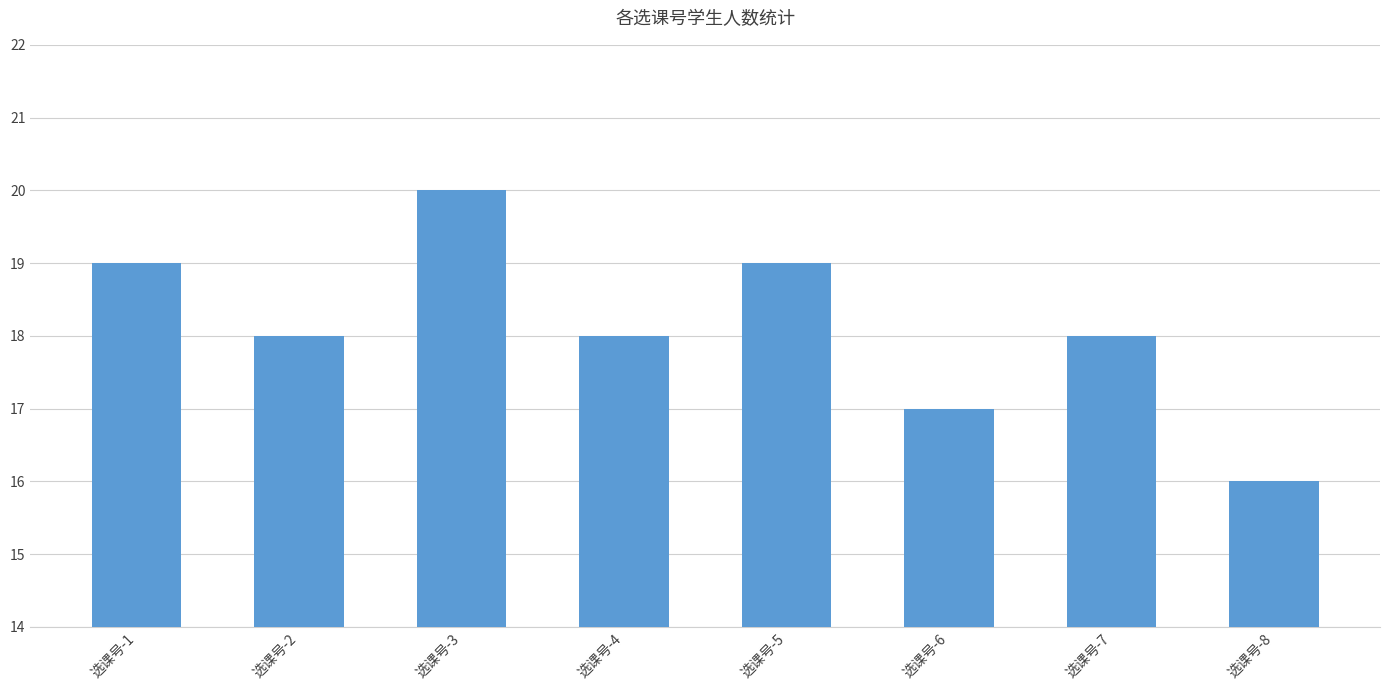

What is the value of the 1st bar from the left?

19